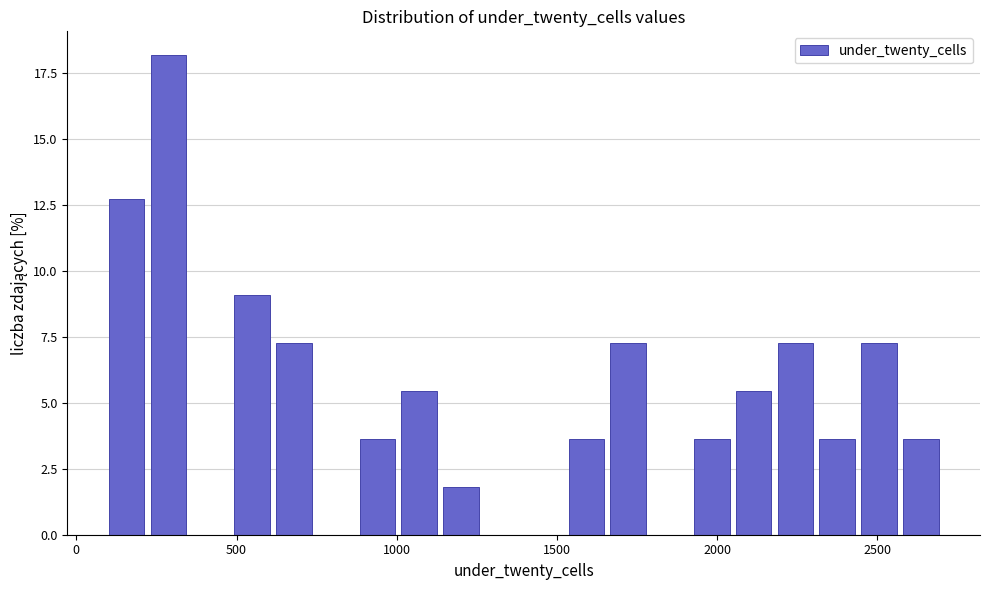

Around what value on the x-axis is the tallest bar? Give the approximate position of its centre, as read against the axis.

300